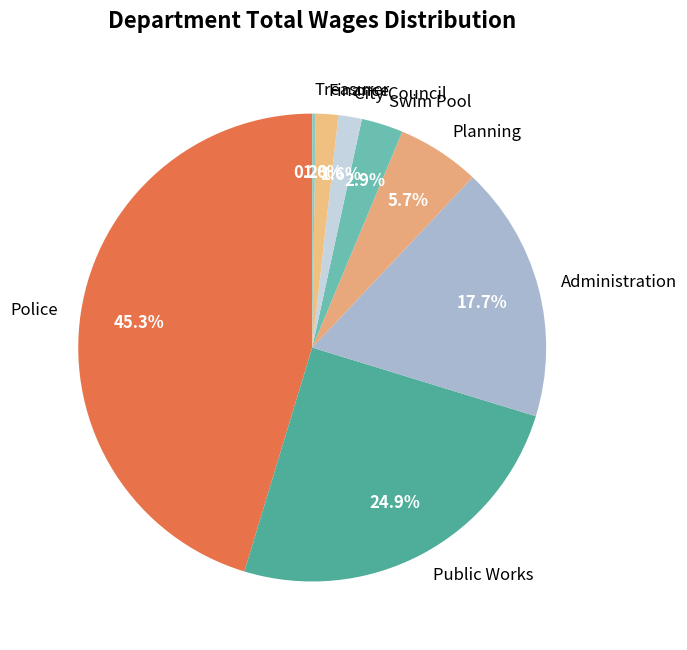

Which slice is the largest?

Police